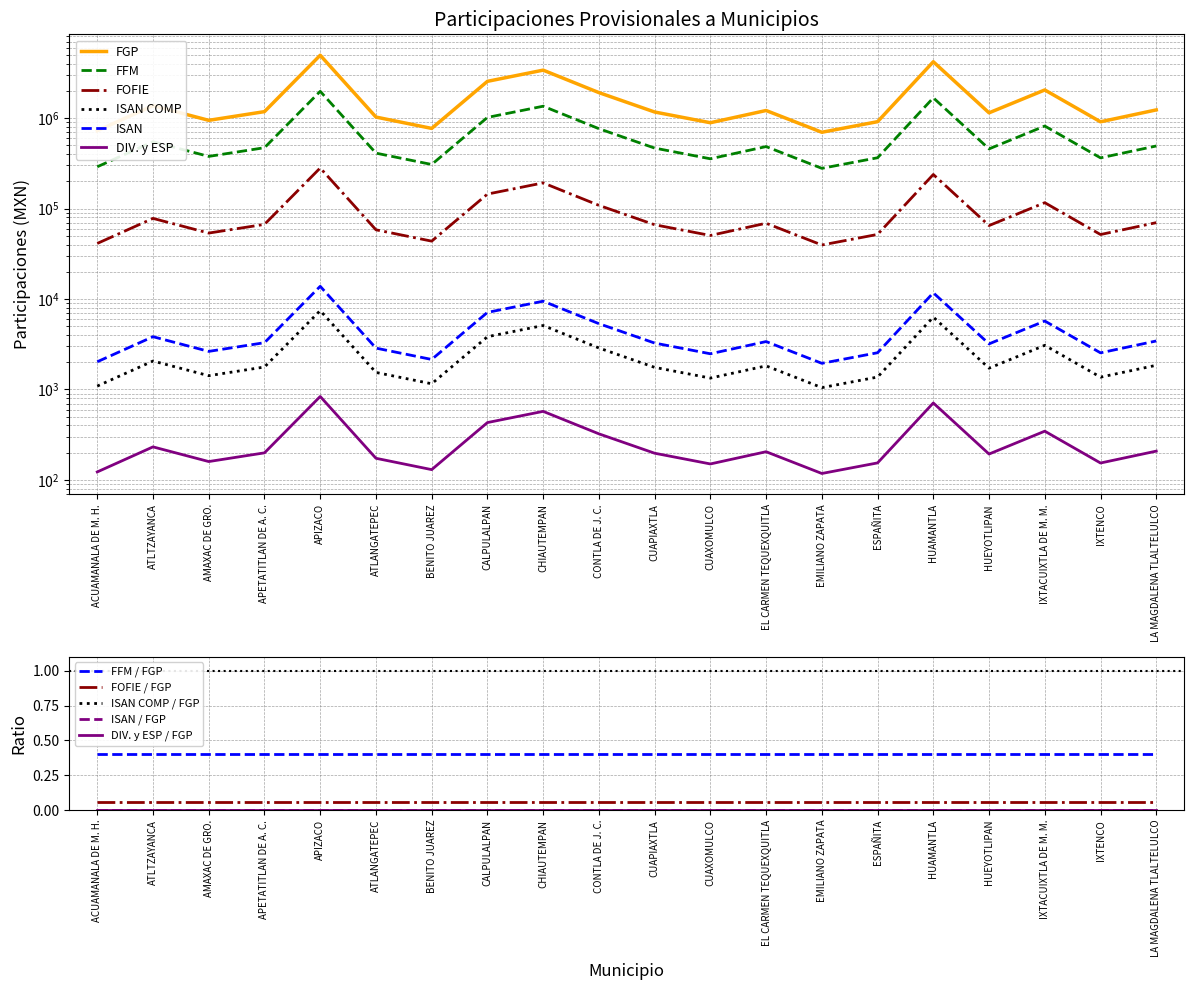

Reading right to left, transcribe all the data shown in this chart.

FGP: LA MAGDALENA TLALTELULCO=1229620.6	IXTENCO=908771.8	IXTACUIXTLA DE M. M.=2043265.1	HUEYOTLIPAN=1141807.8	HUAMANTLA=4188344.9	ESPAÑITA=911345.1	EMILIANO ZAPATA=696145.8	EL CARMEN TEQUEXQUITLA=1211238.4	CUAXOMULCO=887453.9	CUAPIAXTLA=1165907.1	CONTLA DE J. C.=1909790.4	CHIAUTEMPAN=3382591.3	CALPULALPAN=2543408.9	BENITO JUAREZ=768008.8	ATLANGATEPEC=1025081.8	APIZACO=4941677.6	APETATITLAN DE A. C.=1176783.5	AMAXAC DE GRO.=943137.6	ATLTZAYANCA=1370038.9	ACUAMANALA DE M. H.=724278.5
FFM: LA MAGDALENA TLALTELULCO=491007.8	IXTENCO=362887.6	IXTACUIXTLA DE M. M.=815909.4	HUEYOTLIPAN=455942.7	HUAMANTLA=1672475.2	ESPAÑITA=363915.1	EMILIANO ZAPATA=277982.5	EL CARMEN TEQUEXQUITLA=483667.5	CUAXOMULCO=354375.0	CUAPIAXTLA=465565.9	CONTLA DE J. C.=762610.8	CHIAUTEMPAN=1350724.4	CALPULALPAN=1015625.1	BENITO JUAREZ=306678.6	ATLANGATEPEC=409332.1	APIZACO=1973293.3	APETATITLAN DE A. C.=469909.1	AMAXAC DE GRO.=376610.4	ATLTZAYANCA=547079.1	ACUAMANALA DE M. H.=289216.3
FOFIE: LA MAGDALENA TLALTELULCO=69793.8	IXTENCO=51582.3	IXTACUIXTLA DE M. M.=115976.6	HUEYOTLIPAN=64809.5	HUAMANTLA=237732.3	ESPAÑITA=51728.3	EMILIANO ZAPATA=39513.6	EL CARMEN TEQUEXQUITLA=68750.4	CUAXOMULCO=50372.3	CUAPIAXTLA=66177.4	CONTLA DE J. C.=108400.6	CHIAUTEMPAN=191997.4	CALPULALPAN=144365.0	BENITO JUAREZ=43592.5	ATLANGATEPEC=58184.1	APIZACO=280491.8	APETATITLAN DE A. C.=66794.8	AMAXAC DE GRO.=53532.9	ATLTZAYANCA=77764.0	ACUAMANALA DE M. H.=41110.4
ISAN COMP: LA MAGDALENA TLALTELULCO=1851.8	IXTENCO=1368.6	IXTACUIXTLA DE M. M.=3077.1	HUEYOTLIPAN=1719.5	HUAMANTLA=6307.4	ESPAÑITA=1372.4	EMILIANO ZAPATA=1048.4	EL CARMEN TEQUEXQUITLA=1824.1	CUAXOMULCO=1336.5	CUAPIAXTLA=1755.8	CONTLA DE J. C.=2876.1	CHIAUTEMPAN=5094.0	CALPULALPAN=3830.2	BENITO JUAREZ=1156.6	ATLANGATEPEC=1543.7	APIZACO=7441.9	APETATITLAN DE A. C.=1772.2	AMAXAC DE GRO.=1420.3	ATLTZAYANCA=2063.2	ACUAMANALA DE M. H.=1090.7
ISAN: LA MAGDALENA TLALTELULCO=3437.7	IXTENCO=2540.7	IXTACUIXTLA DE M. M.=5712.5	HUEYOTLIPAN=3192.2	HUAMANTLA=11709.6	ESPAÑITA=2547.9	EMILIANO ZAPATA=1946.2	EL CARMEN TEQUEXQUITLA=3386.3	CUAXOMULCO=2481.1	CUAPIAXTLA=3259.6	CONTLA DE J. C.=5339.3	CHIAUTEMPAN=9456.9	CALPULALPAN=7110.7	BENITO JUAREZ=2147.2	ATLANGATEPEC=2865.9	APIZACO=13815.7	APETATITLAN DE A. C.=3290.0	AMAXAC DE GRO.=2636.8	ATLTZAYANCA=3830.3	ACUAMANALA DE M. H.=2024.9
DIV. y ESP: LA MAGDALENA TLALTELULCO=208.3	IXTENCO=154.0	IXTACUIXTLA DE M. M.=346.2	HUEYOTLIPAN=193.5	HUAMANTLA=709.7	ESPAÑITA=154.4	EMILIANO ZAPATA=118.0	EL CARMEN TEQUEXQUITLA=205.2	CUAXOMULCO=150.4	CUAPIAXTLA=197.6	CONTLA DE J. C.=323.6	CHIAUTEMPAN=573.2	CALPULALPAN=431.0	BENITO JUAREZ=130.1	ATLANGATEPEC=173.7	APIZACO=837.3	APETATITLAN DE A. C.=199.4	AMAXAC DE GRO.=159.8	ATLTZAYANCA=232.2	ACUAMANALA DE M. H.=122.7